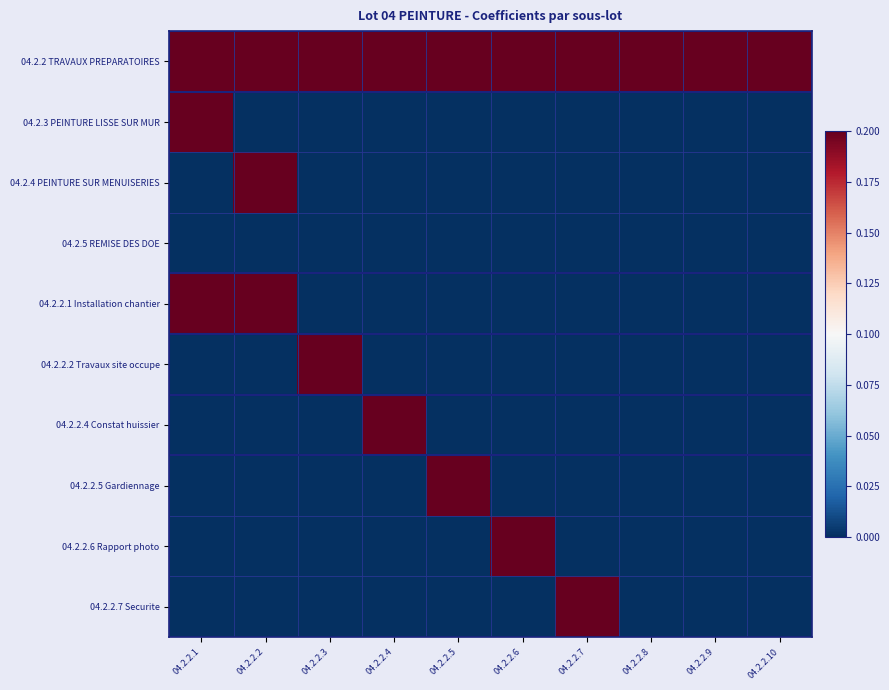

Reading right to left, extract all data points from this chart.

04.2.2 TRAVAUX PREPARATOIRES: 04.2.2.10=0.2	04.2.2.9=0.2	04.2.2.8=0.2	04.2.2.7=0.2	04.2.2.6=0.2	04.2.2.5=0.2	04.2.2.4=0.2	04.2.2.3=0.2	04.2.2.2=0.2	04.2.2.1=0.2
04.2.3 PEINTURE LISSE SUR MUR: 04.2.2.10=0.0	04.2.2.9=0.0	04.2.2.8=0.0	04.2.2.7=0.0	04.2.2.6=0.0	04.2.2.5=0.0	04.2.2.4=0.0	04.2.2.3=0.0	04.2.2.2=0.0	04.2.2.1=0.2
04.2.4 PEINTURE SUR MENUISERIES: 04.2.2.10=0.0	04.2.2.9=0.0	04.2.2.8=0.0	04.2.2.7=0.0	04.2.2.6=0.0	04.2.2.5=0.0	04.2.2.4=0.0	04.2.2.3=0.0	04.2.2.2=0.2	04.2.2.1=0.0
04.2.5 REMISE DES DOE: 04.2.2.10=0.0	04.2.2.9=0.0	04.2.2.8=0.0	04.2.2.7=0.0	04.2.2.6=0.0	04.2.2.5=0.0	04.2.2.4=0.0	04.2.2.3=0.0	04.2.2.2=0.0	04.2.2.1=0.0
04.2.2.1 Installation chantier: 04.2.2.10=0.0	04.2.2.9=0.0	04.2.2.8=0.0	04.2.2.7=0.0	04.2.2.6=0.0	04.2.2.5=0.0	04.2.2.4=0.0	04.2.2.3=0.0	04.2.2.2=0.2	04.2.2.1=0.2
04.2.2.2 Travaux site occupe: 04.2.2.10=0.0	04.2.2.9=0.0	04.2.2.8=0.0	04.2.2.7=0.0	04.2.2.6=0.0	04.2.2.5=0.0	04.2.2.4=0.0	04.2.2.3=0.2	04.2.2.2=0.0	04.2.2.1=0.0
04.2.2.4 Constat huissier: 04.2.2.10=0.0	04.2.2.9=0.0	04.2.2.8=0.0	04.2.2.7=0.0	04.2.2.6=0.0	04.2.2.5=0.0	04.2.2.4=0.2	04.2.2.3=0.0	04.2.2.2=0.0	04.2.2.1=0.0
04.2.2.5 Gardiennage: 04.2.2.10=0.0	04.2.2.9=0.0	04.2.2.8=0.0	04.2.2.7=0.0	04.2.2.6=0.0	04.2.2.5=0.2	04.2.2.4=0.0	04.2.2.3=0.0	04.2.2.2=0.0	04.2.2.1=0.0
04.2.2.6 Rapport photo: 04.2.2.10=0.0	04.2.2.9=0.0	04.2.2.8=0.0	04.2.2.7=0.0	04.2.2.6=0.2	04.2.2.5=0.0	04.2.2.4=0.0	04.2.2.3=0.0	04.2.2.2=0.0	04.2.2.1=0.0
04.2.2.7 Securite: 04.2.2.10=0.0	04.2.2.9=0.0	04.2.2.8=0.0	04.2.2.7=0.2	04.2.2.6=0.0	04.2.2.5=0.0	04.2.2.4=0.0	04.2.2.3=0.0	04.2.2.2=0.0	04.2.2.1=0.0